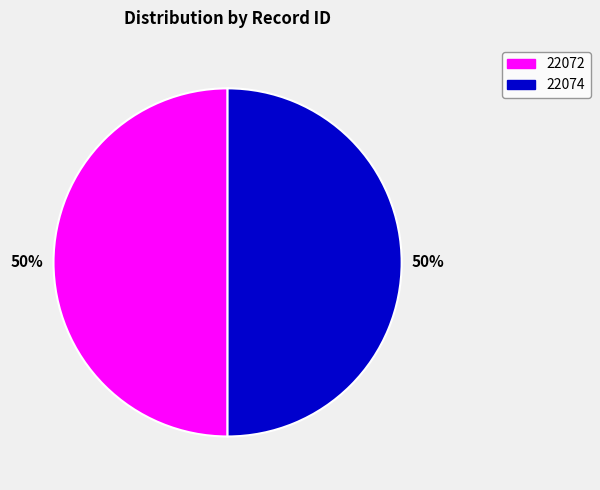

How many slices are in this pie chart?

2